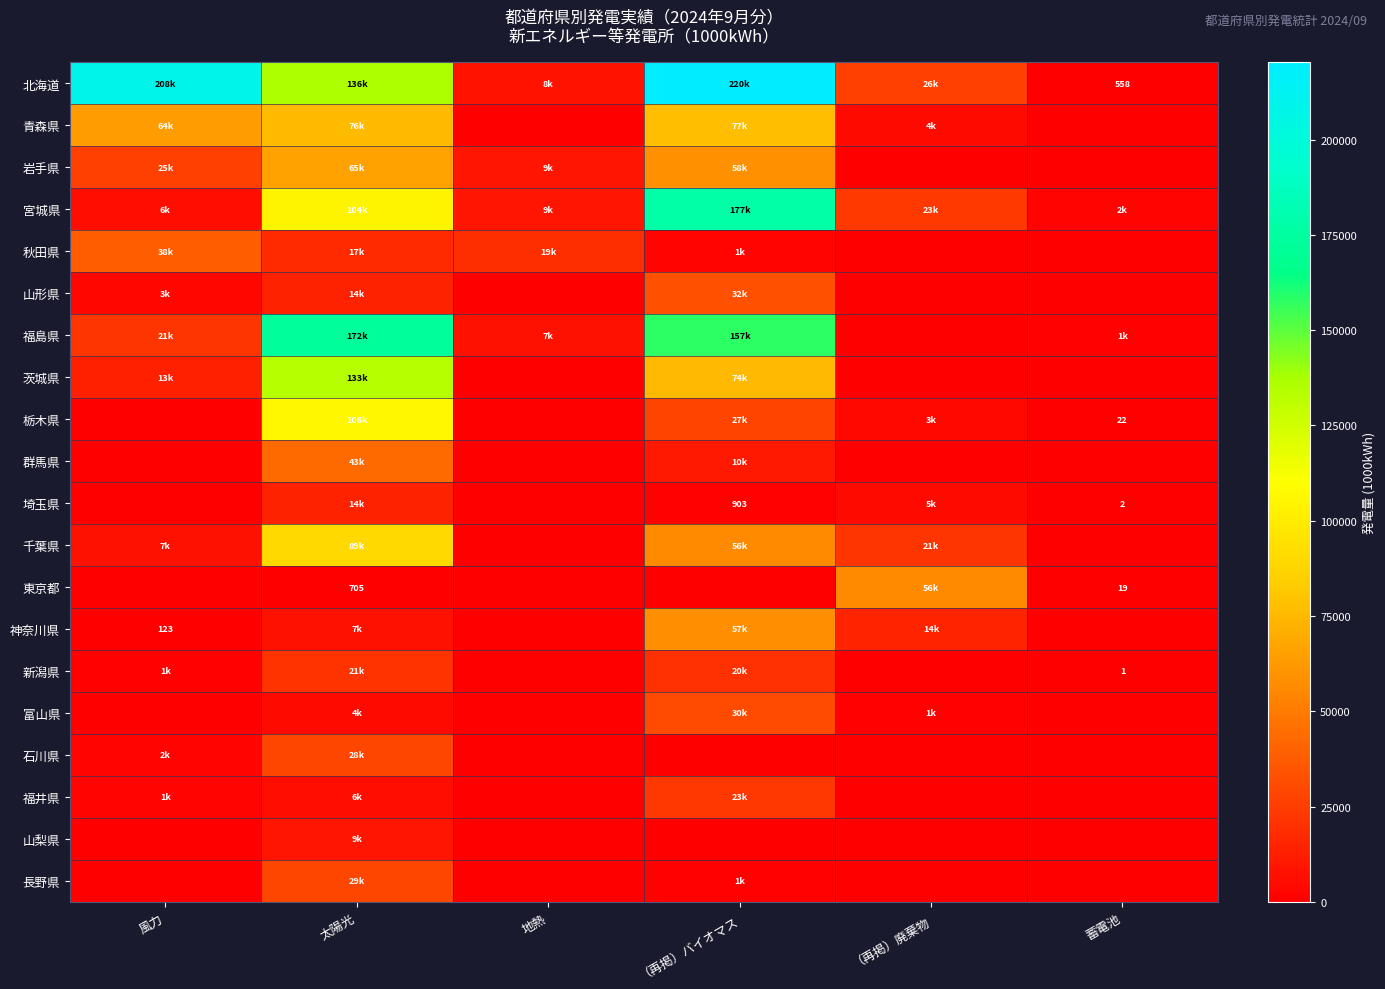

At how many categories does at least one series exceed 57757?

3